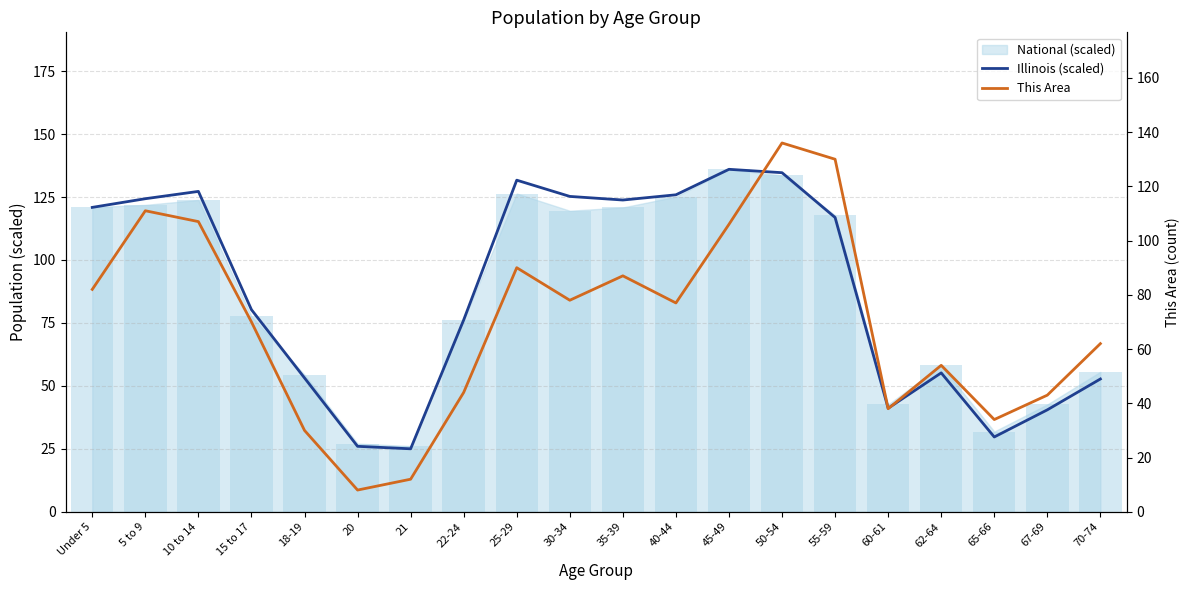

Which series changed the most between 60-61 and 62-64?

This Area